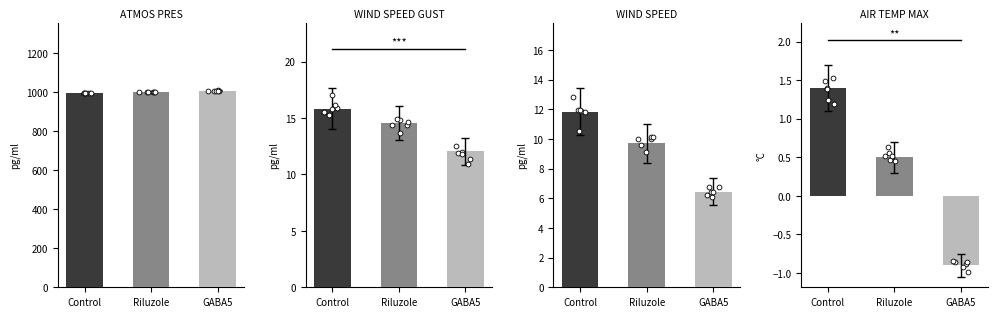

What are all the series names shown in the legend?

ATMOS_PRES, WIND_SPEED_GUST, WIND_SPEED, AIR_TEMP_MAX